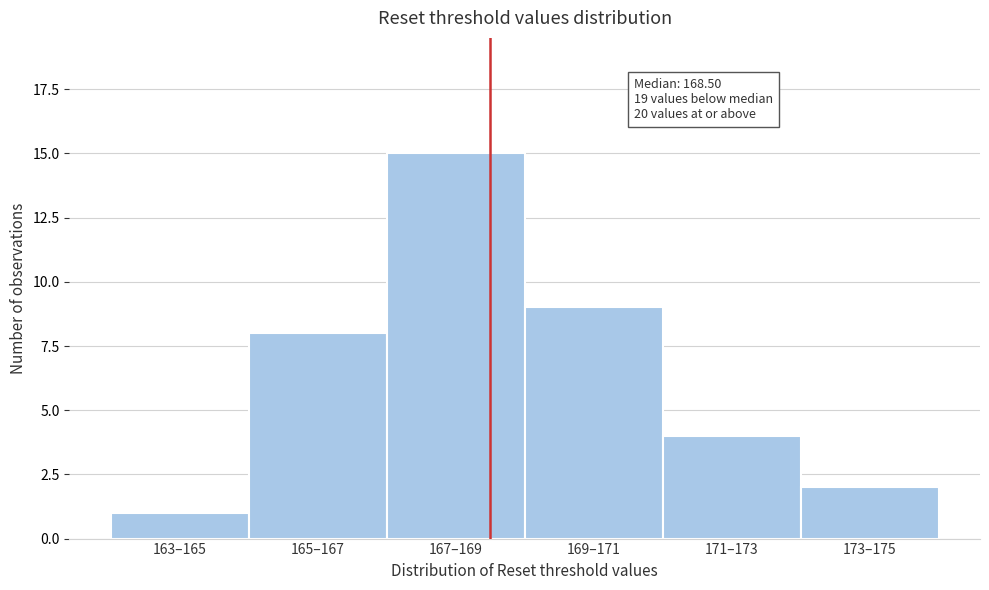

Reading right to left, extract all data points from this chart.

173–175=2	171–173=4	169–171=9	167–169=15	165–167=8	163–165=1